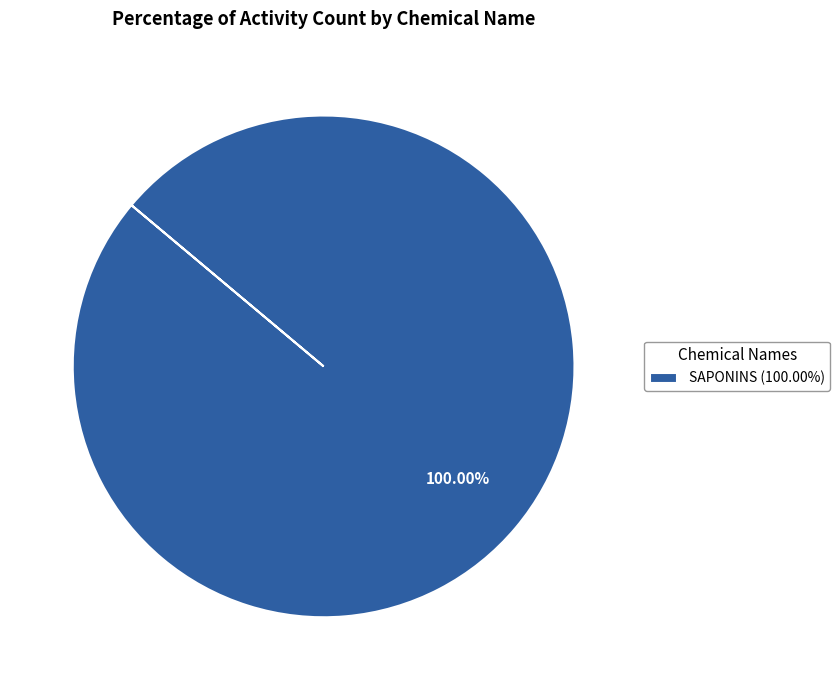

Does any single category account for the majority?

Yes